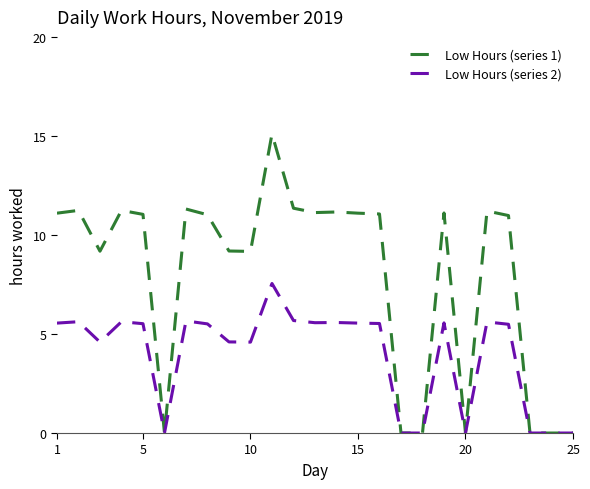

Which series has the largest total across all categories?

Low Hours (series 1)